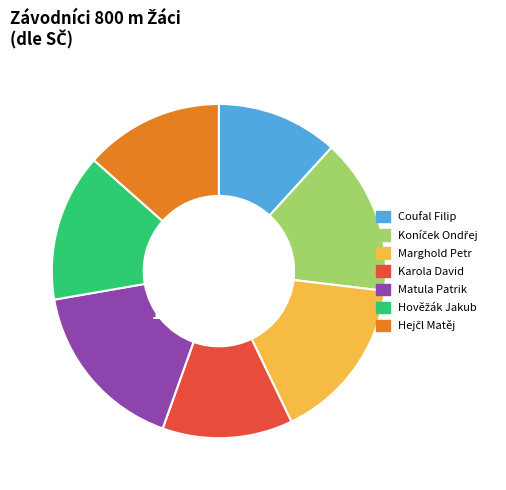

The Coufal Filip slice represents 4% of the pie. True or false?

False